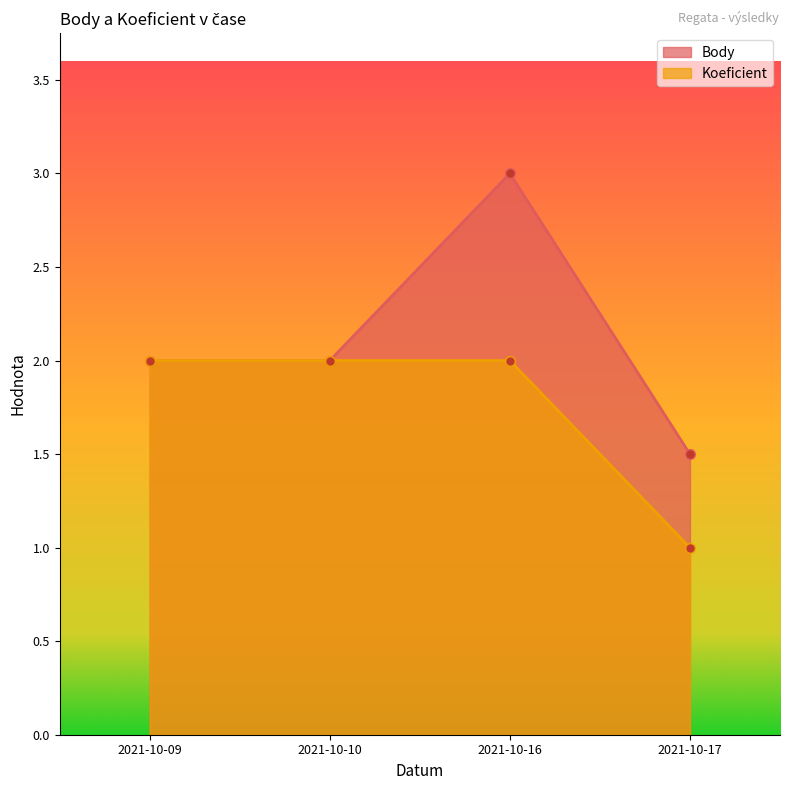

Count the Koeficient values in the range 2 to 3.

3